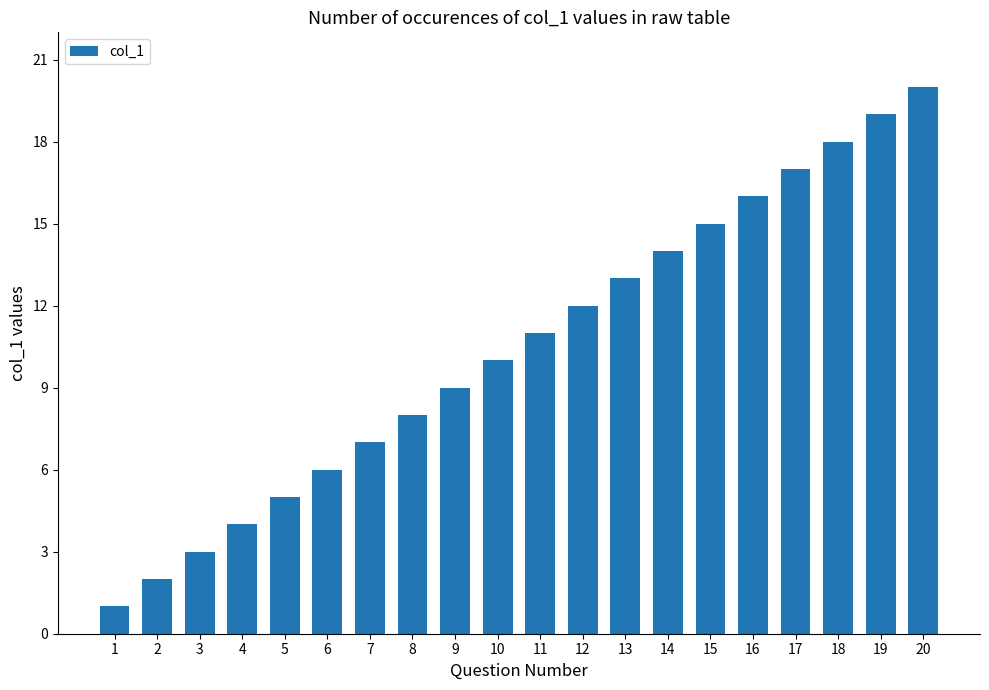

Reading right to left, extract all data points from this chart.

20	19	18	17	16	15	14	13	12	11	10	9	8	7	6	5	4	3	2	1